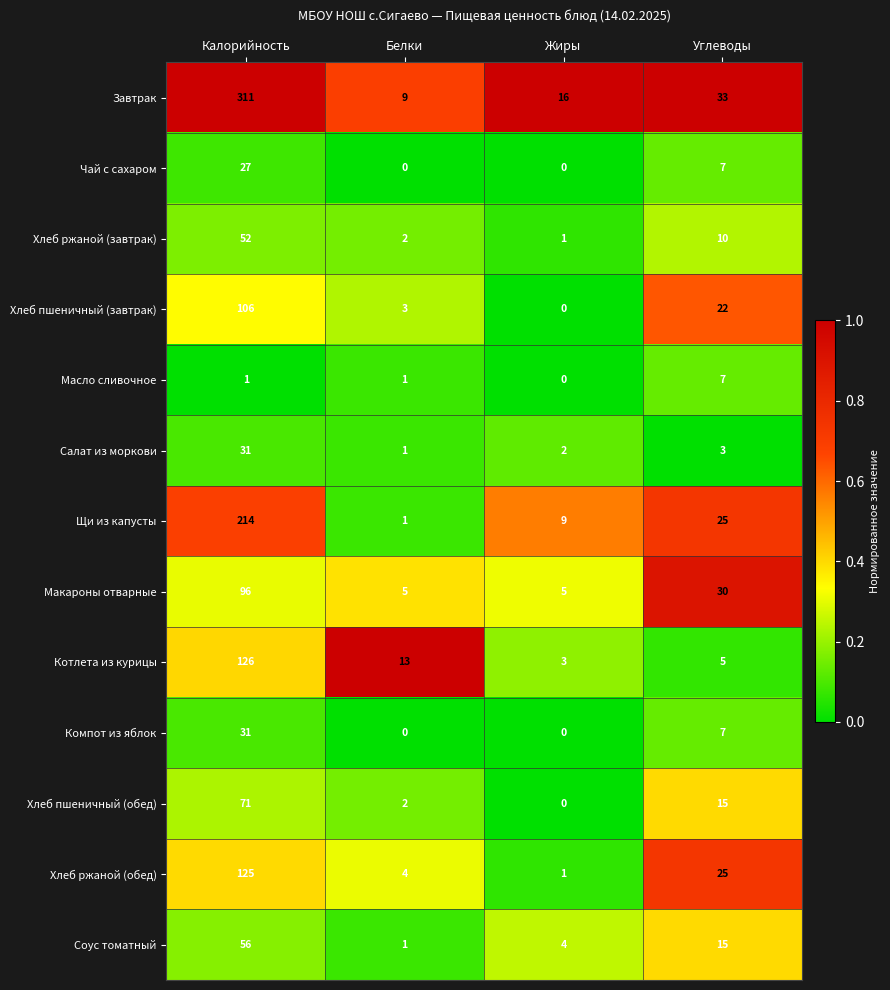

At how many categories does at least one series exceed 0?

4